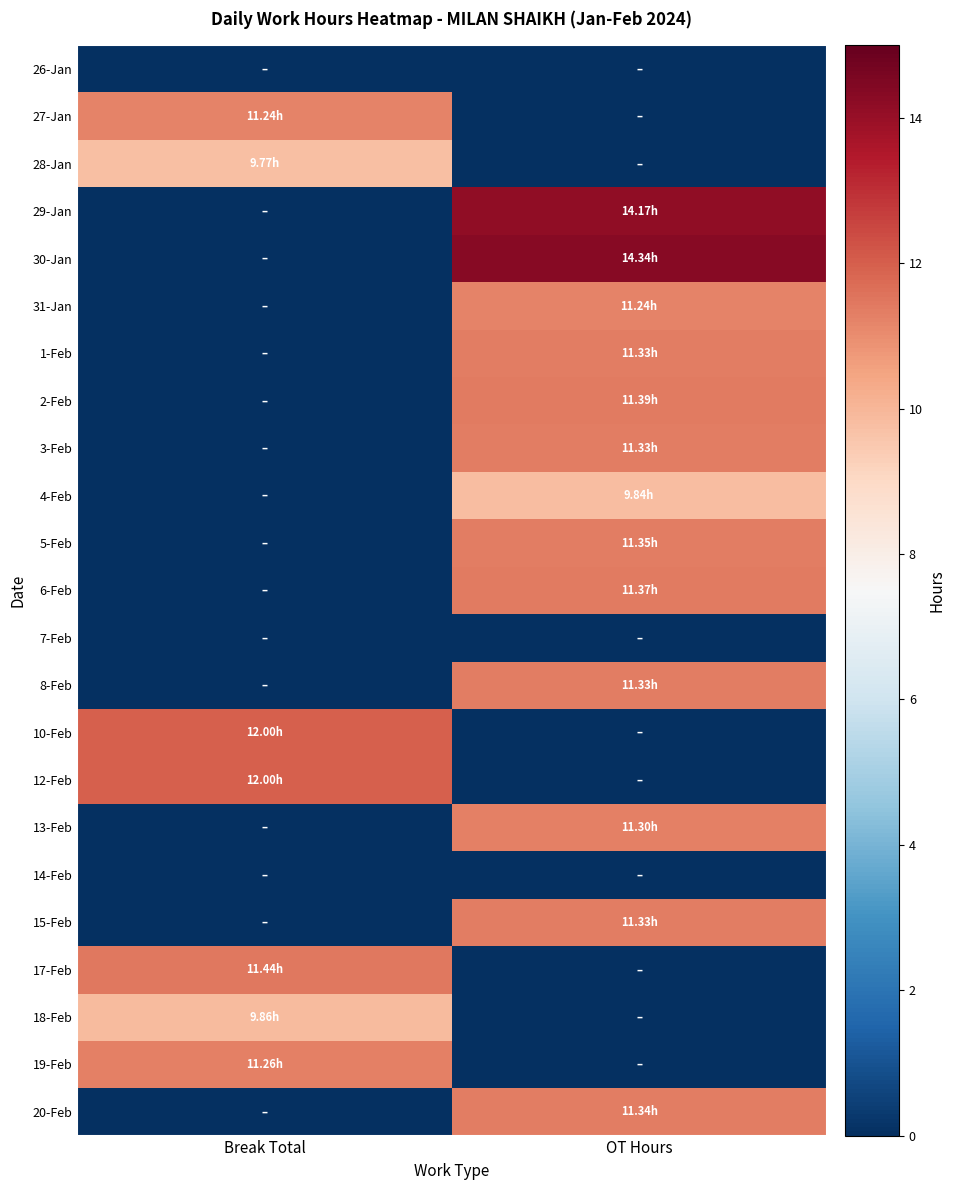

Reading left to right, list all the values displayed in this chart.

26-Jan: Break Total=0.0	OT Hours=0.0
27-Jan: Break Total=11.2	OT Hours=0.0
28-Jan: Break Total=9.8	OT Hours=0.0
29-Jan: Break Total=0.0	OT Hours=14.2
30-Jan: Break Total=0.0	OT Hours=14.3
31-Jan: Break Total=0.0	OT Hours=11.2
1-Feb: Break Total=0.0	OT Hours=11.3
2-Feb: Break Total=0.0	OT Hours=11.4
3-Feb: Break Total=0.0	OT Hours=11.3
4-Feb: Break Total=0.0	OT Hours=9.8
5-Feb: Break Total=0.0	OT Hours=11.3
6-Feb: Break Total=0.0	OT Hours=11.4
7-Feb: Break Total=0.0	OT Hours=0.0
8-Feb: Break Total=0.0	OT Hours=11.3
10-Feb: Break Total=12.0	OT Hours=0.0
12-Feb: Break Total=12.0	OT Hours=0.0
13-Feb: Break Total=0.0	OT Hours=11.3
14-Feb: Break Total=0.0	OT Hours=0.0
15-Feb: Break Total=0.0	OT Hours=11.3
17-Feb: Break Total=11.4	OT Hours=0.0
18-Feb: Break Total=9.9	OT Hours=0.0
19-Feb: Break Total=11.3	OT Hours=0.0
20-Feb: Break Total=0.0	OT Hours=11.3